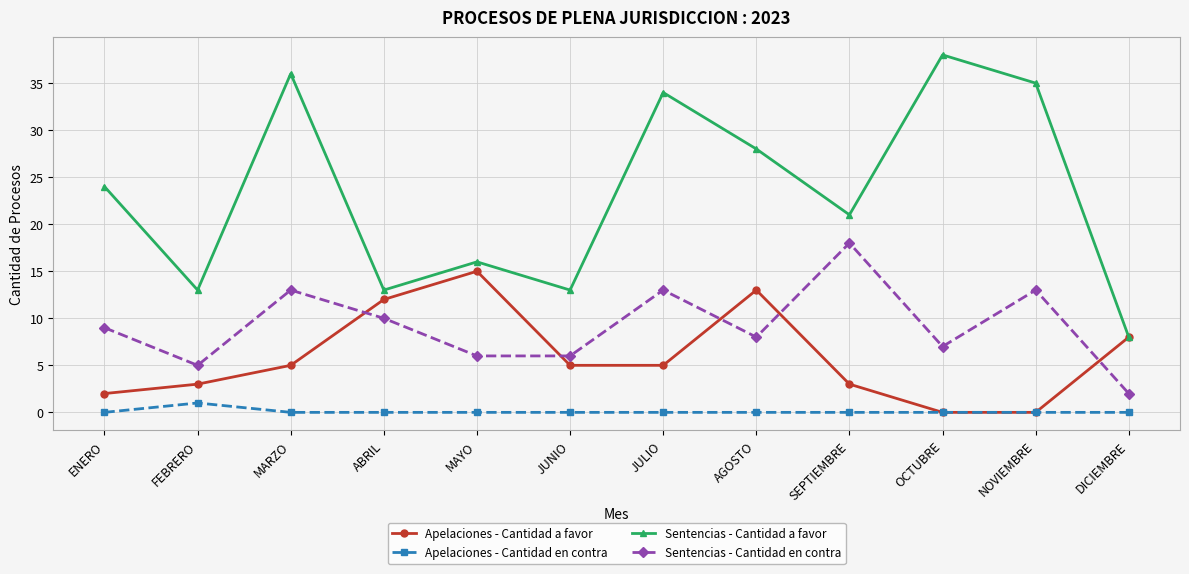

Reading right to left, what are all the values shown in this chart?

Apelaciones - Cantidad a favor: 8	0	0	3	13	5	5	15	12	5	3	2
Apelaciones - Cantidad en contra: 0	0	0	0	0	0	0	0	0	0	1	0
Sentencias - Cantidad a favor: 8	35	38	21	28	34	13	16	13	36	13	24
Sentencias - Cantidad en contra: 2	13	7	18	8	13	6	6	10	13	5	9